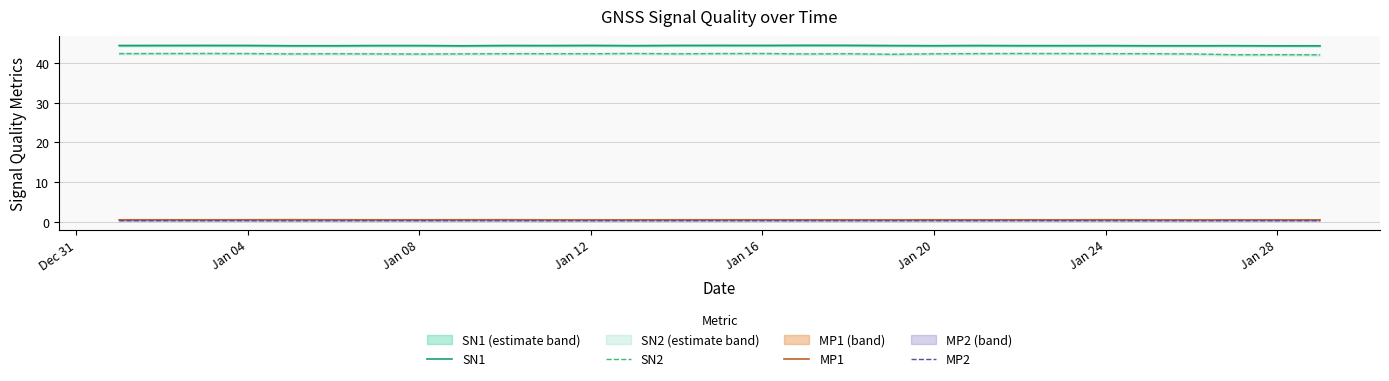

In MP1, how many points are higher than both neighbors (excluding endpoints)?

6